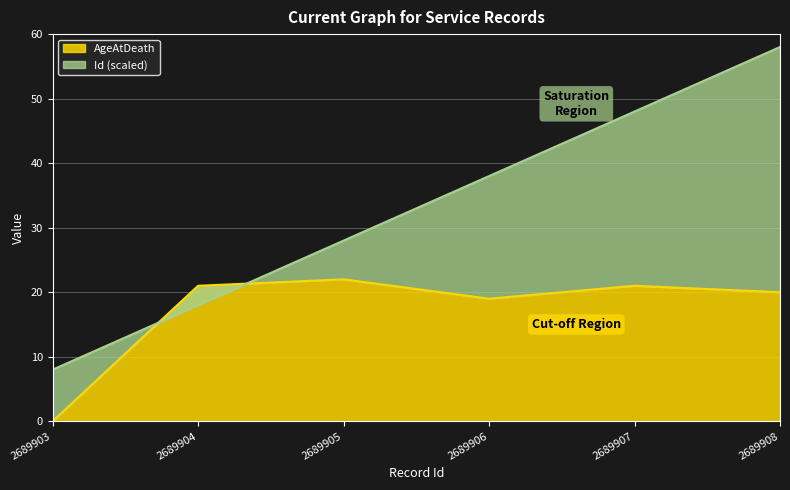

Which series has the largest total across all categories?

Id (scaled)